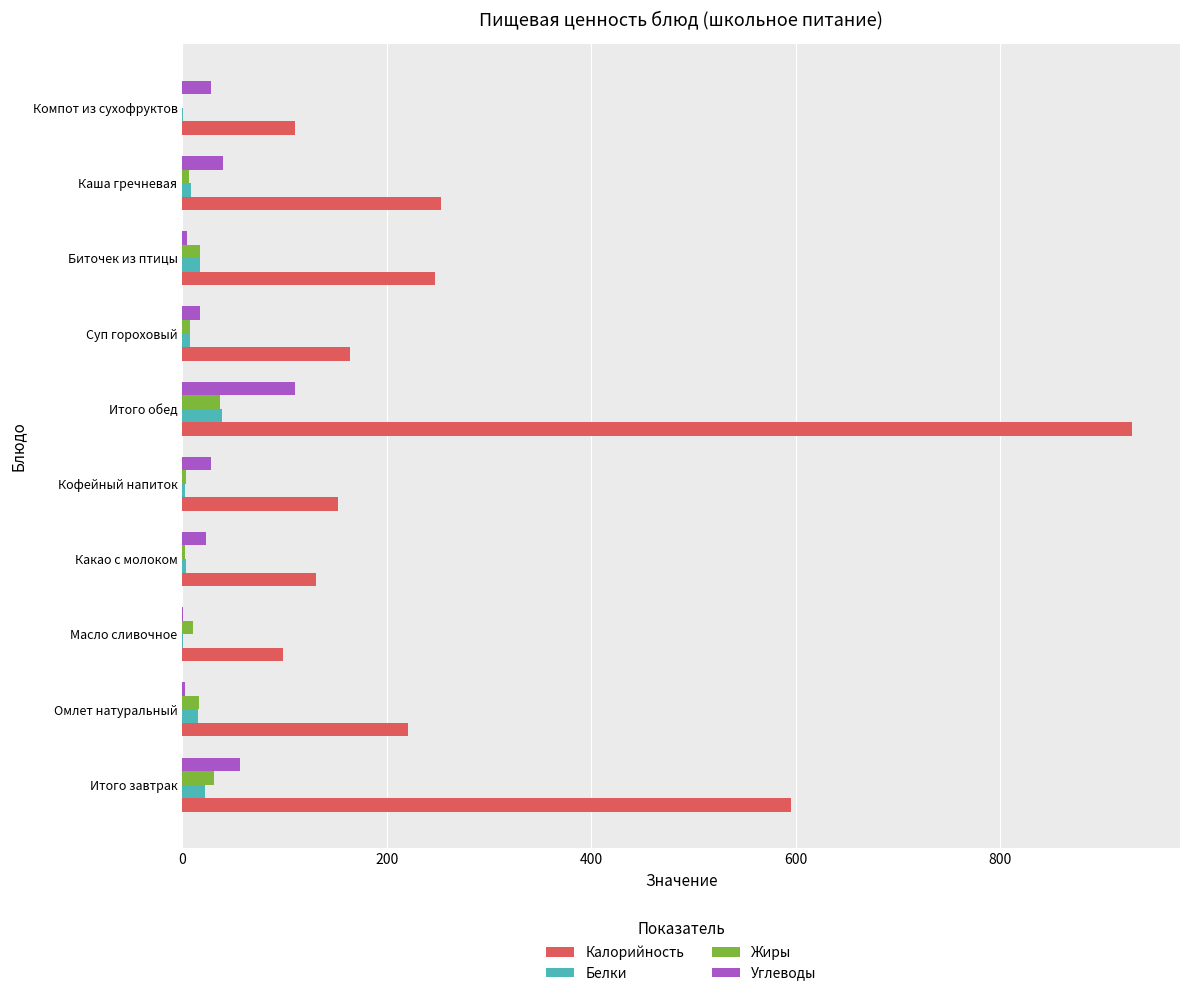

Read the Углеводы value at Итого обед.

110.3